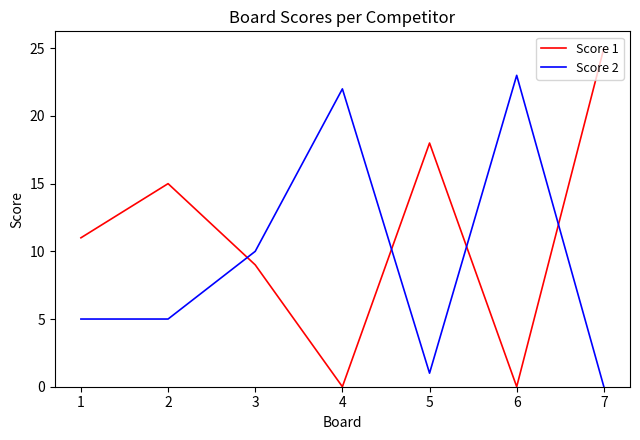

Is the value of Score 1 at 1 greater than the value of Score 2 at 5?

Yes